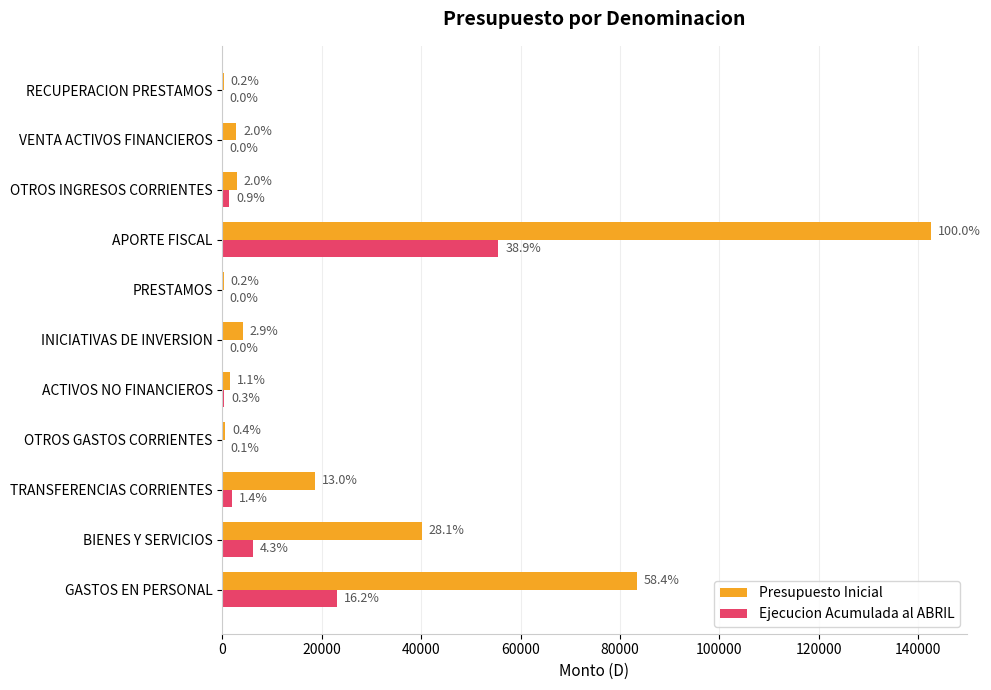

What are all the series names shown in the legend?

Presupuesto Inicial, Ejecucion Acumulada al ABRIL